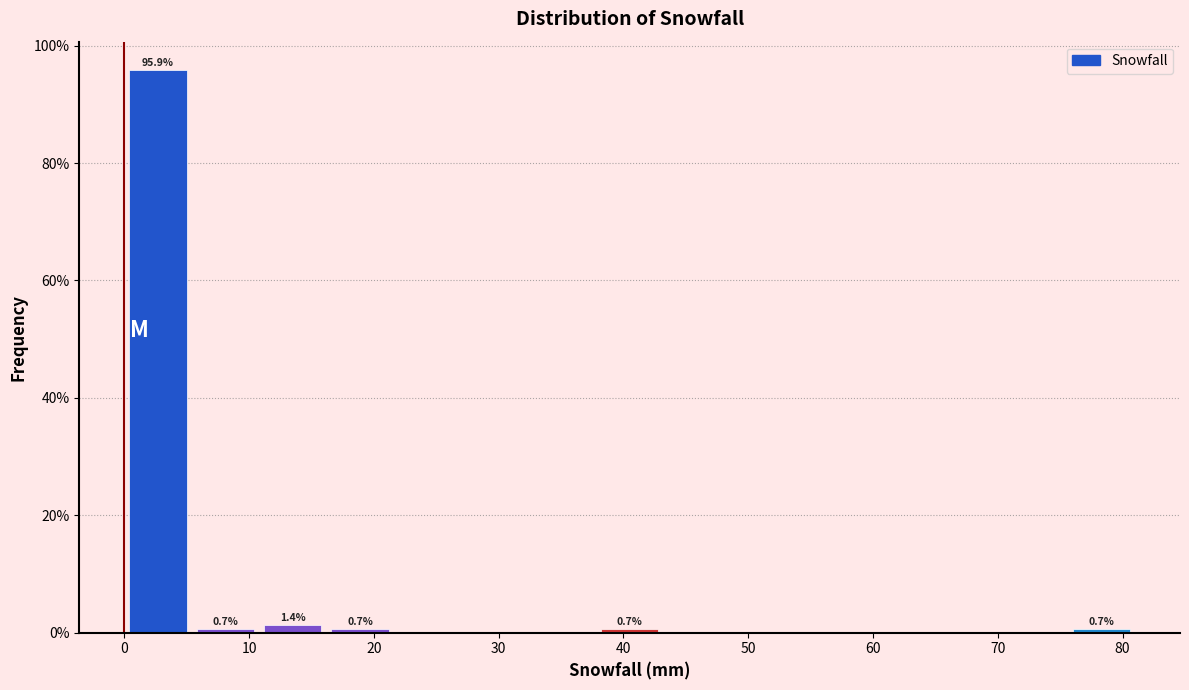

Over which range of the x-axis is the bar tallest?

0.0 to 5.4